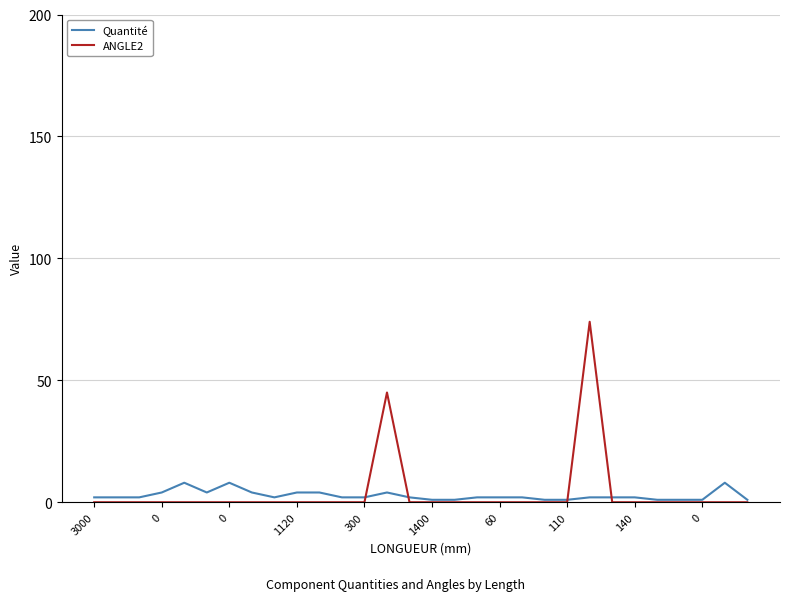

What is the maximum value shown in the chart?

74